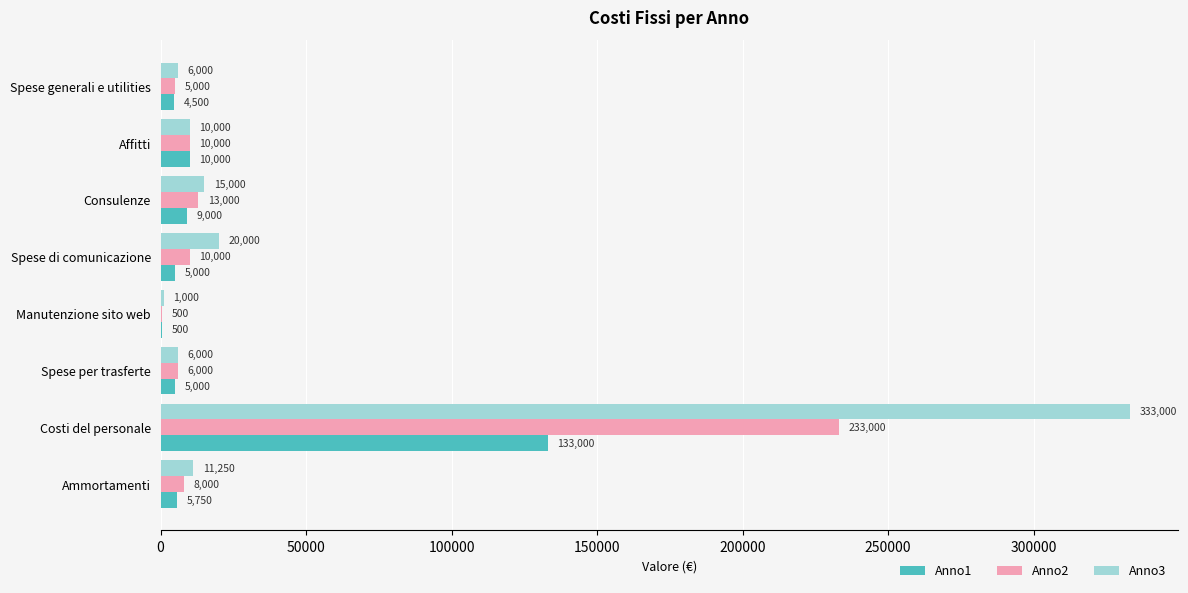

Which series has the largest total across all categories?

Anno3